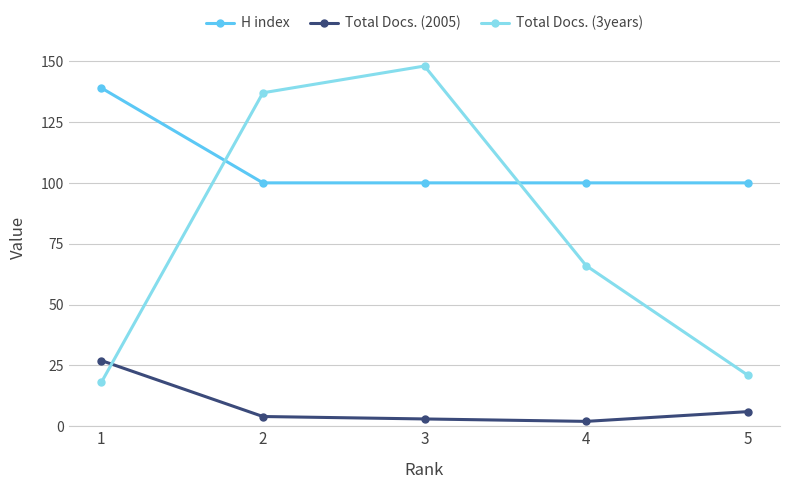

Where is Total Docs. (3years) nearest to the value 83?

4